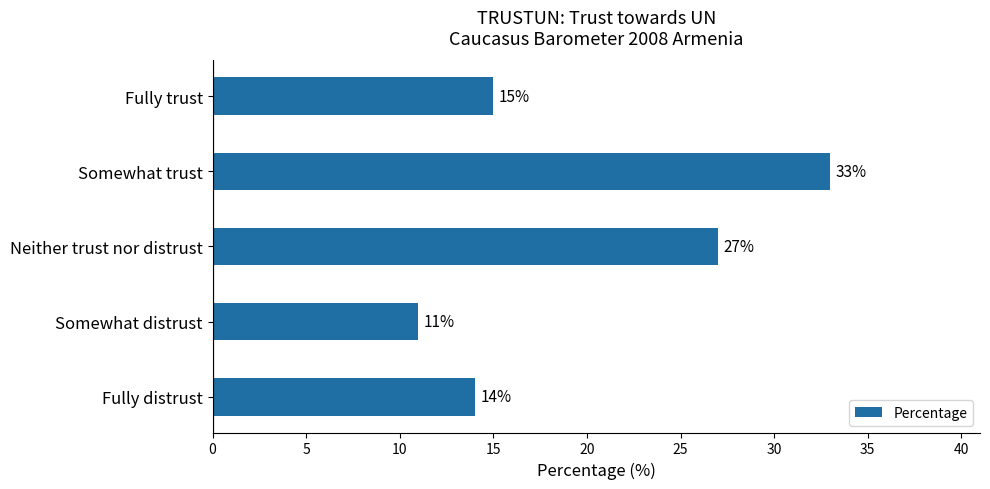

What is the sum of all values?

100